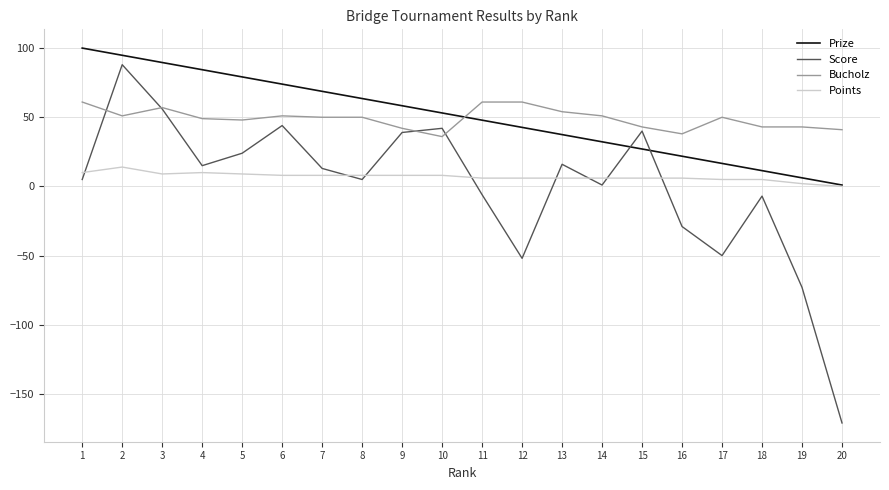

What is the approximate value of Points at 8?

8.0